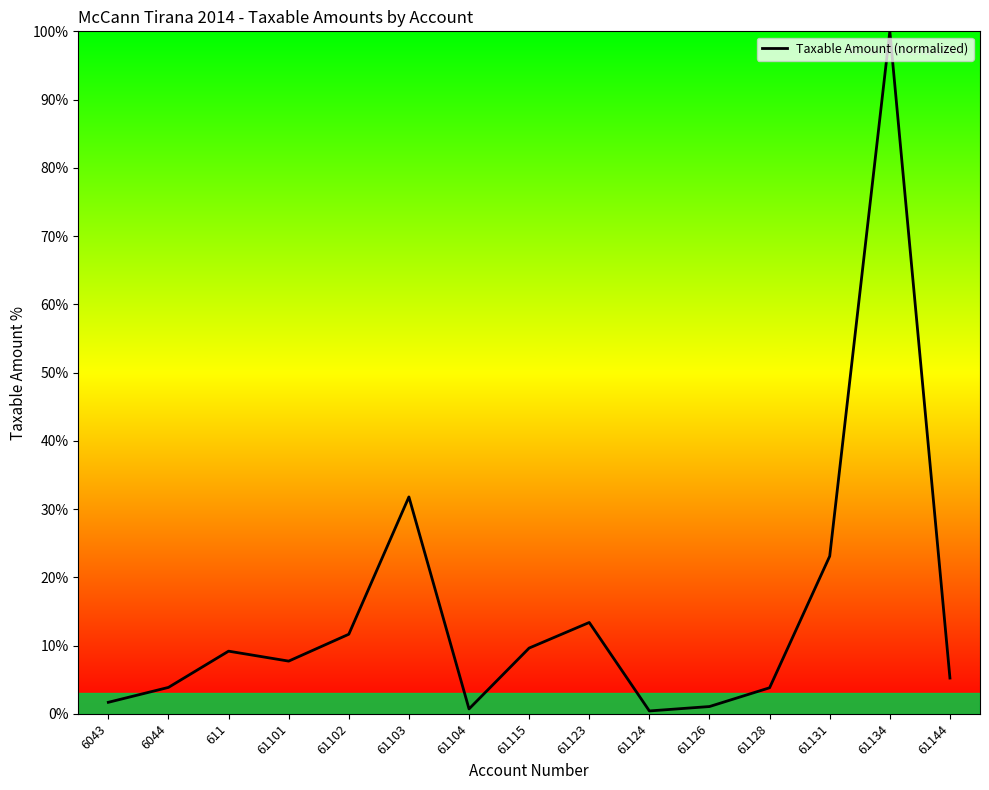

What position from the left is 611?

3